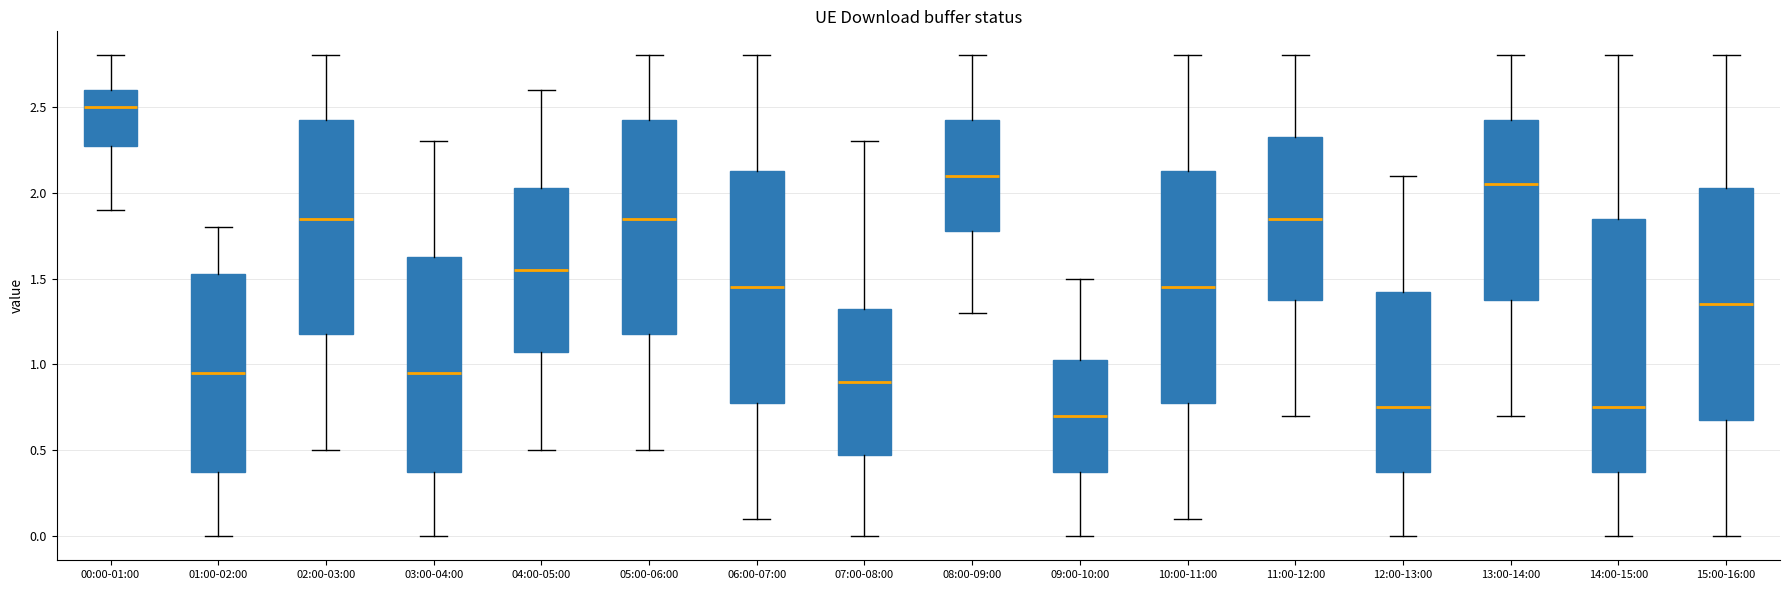

Which box is the tallest, from its lower edge to its upper edge?

14:00-15:00